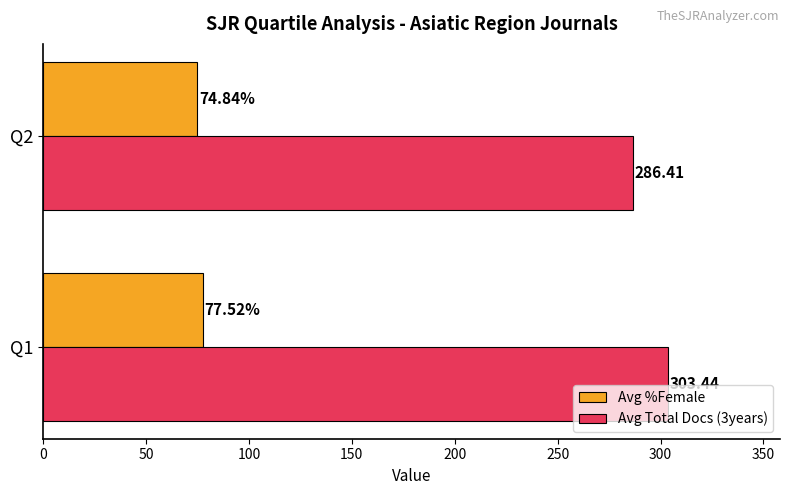

What is the spread (max minus min) of values at Q1?

225.9